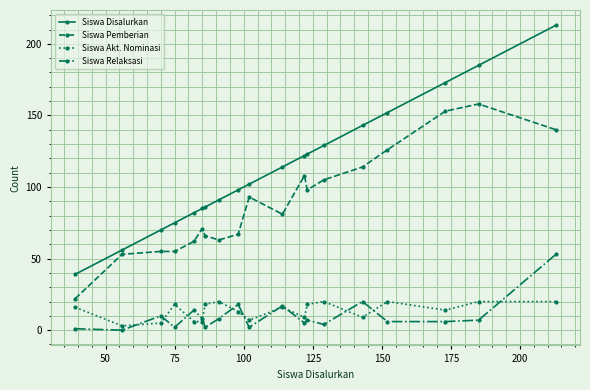

Which series has the largest total across all categories?

Siswa Disalurkan